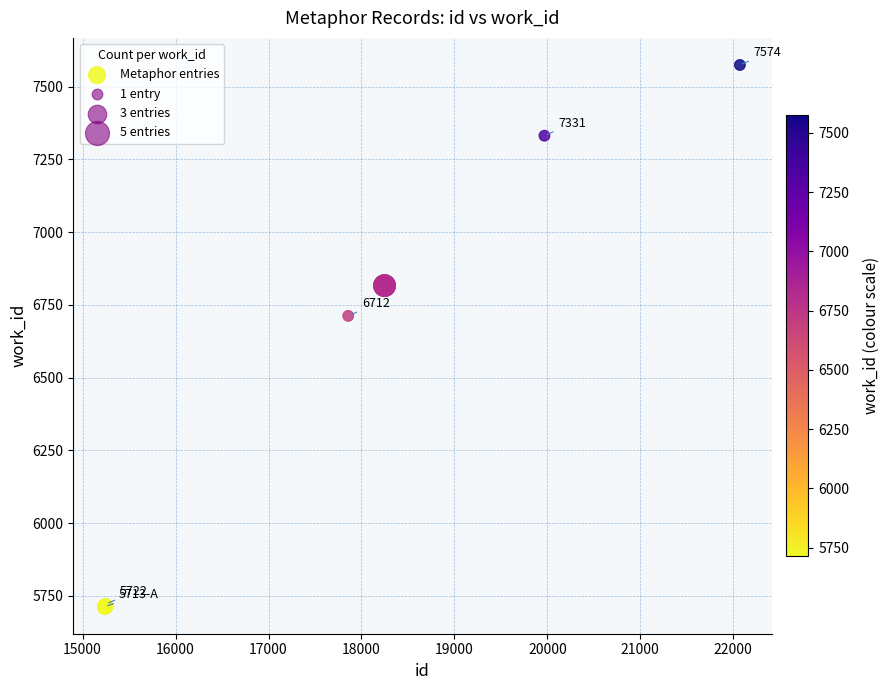

What Y value in the scatter plot is closest to 6643?

6712